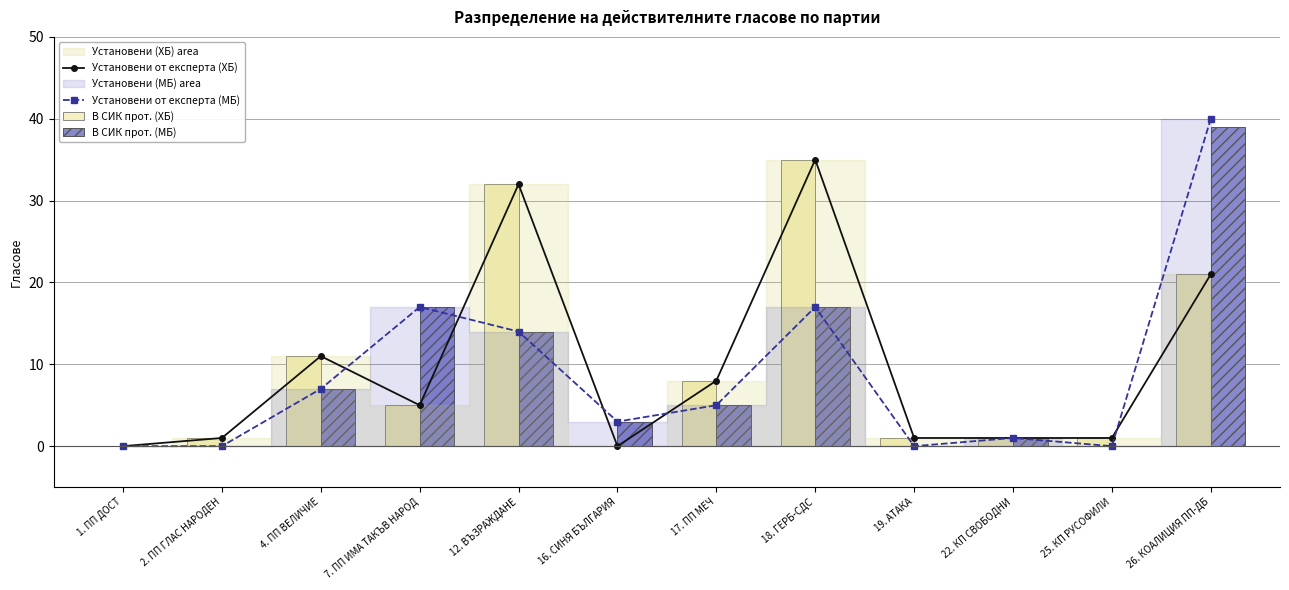

List the labels in order of Установени от експерта (МБ) value, largest first.

26. КОАЛИЦИЯ ПП-ДБ, 7. ПП ИМА ТАКЪВ НАРОД, 18. ГЕРБ-СДС, 12. ВЪЗРАЖДАНЕ, 4. ПП ВЕЛИЧИЕ, 17. ПП МЕЧ, 16. СИНЯ БЪЛГАРИЯ, 22. КП СВОБОДНИ, 1. ПП ДОСТ, 2. ПП ГЛАС НАРОДЕН, 19. АТАКА, 25. КП РУСОФИЛИ